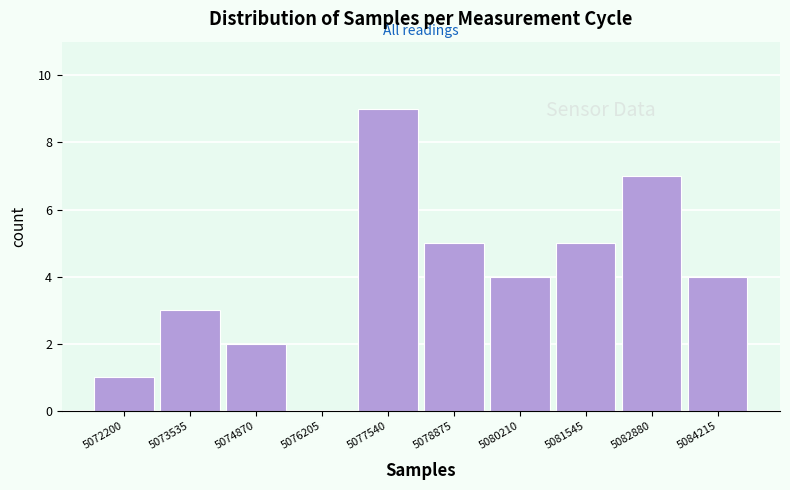

Reading left to right, transcribe all the data shown in this chart.

5072200=1	5073535=3	5074870=2	5076205=0	5077540=9	5078875=5	5080210=4	5081545=5	5082880=7	5084215=4